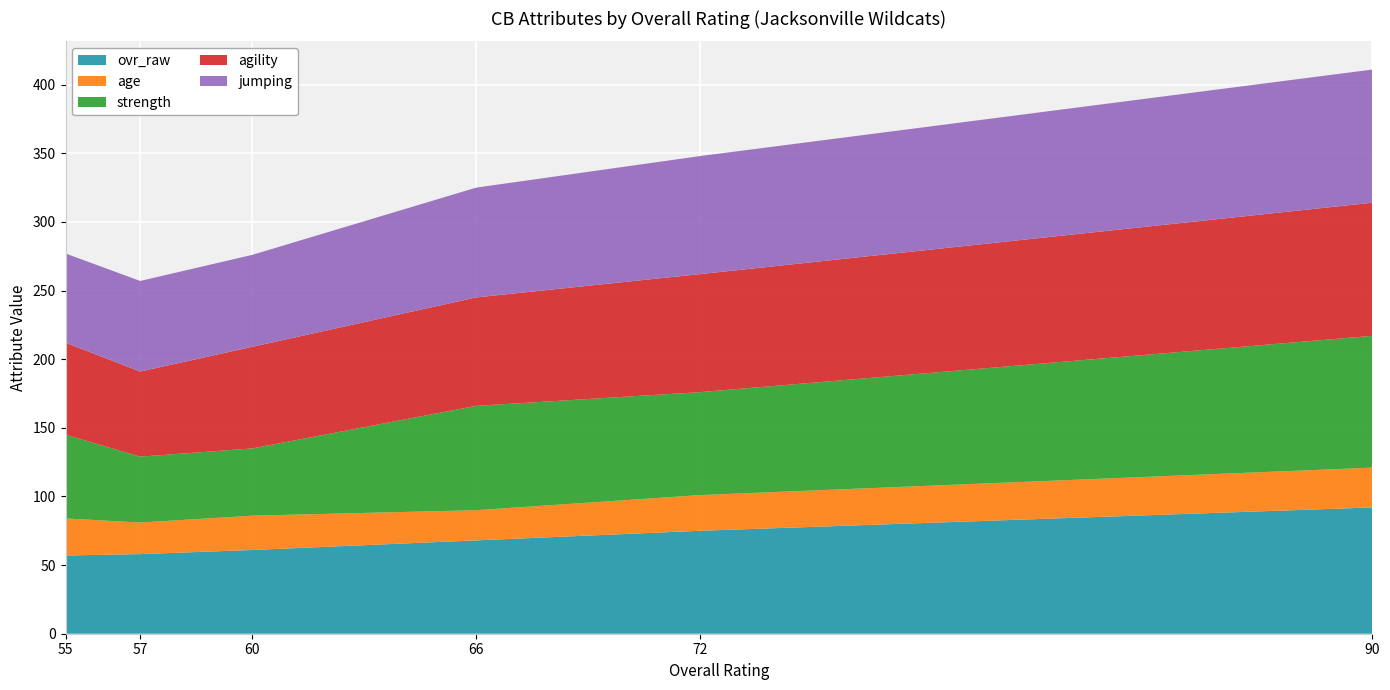

At which category is the sum across all series the highest?

90